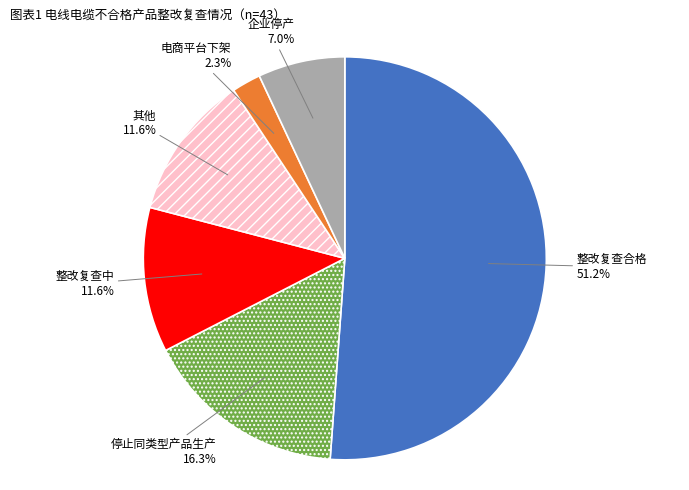

Which slice is the smallest?

电商平台下架